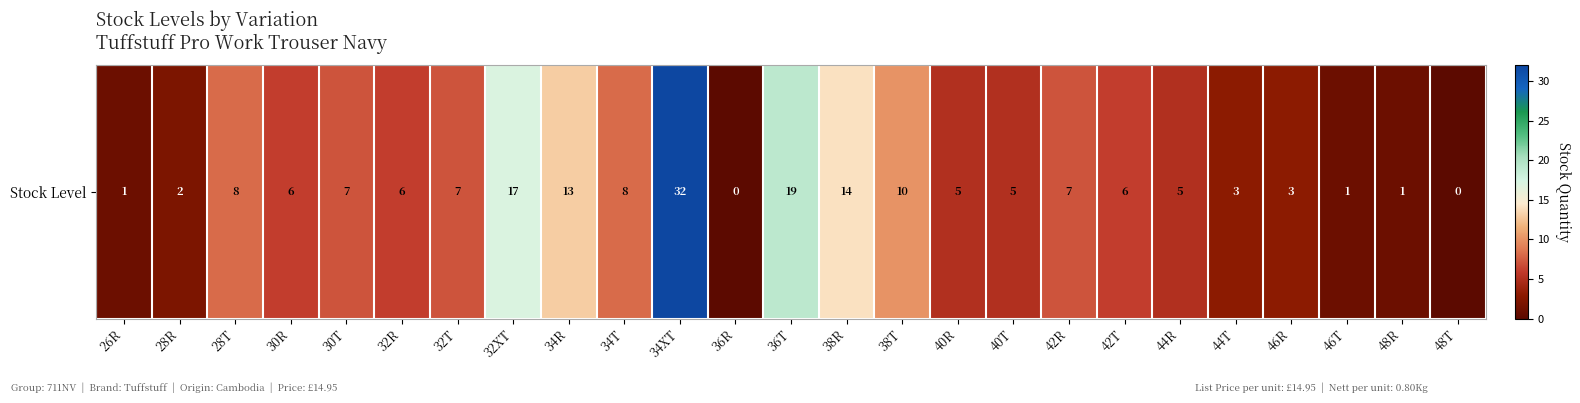

At which label is the value closest to 16?

32XT